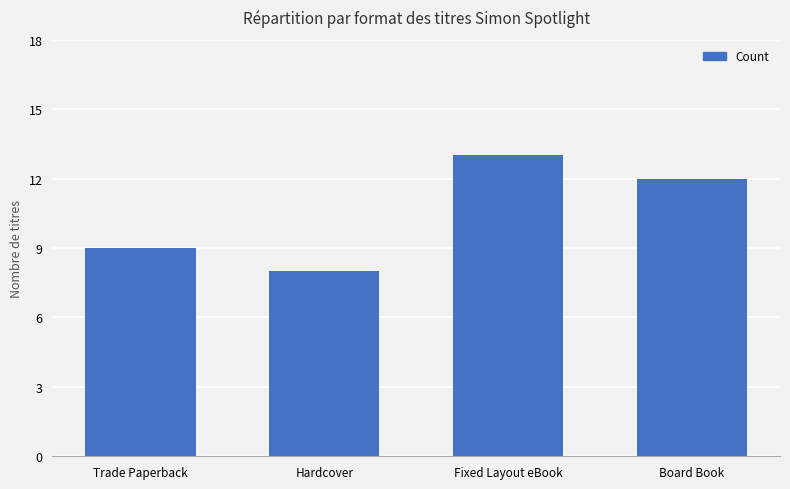

Rank the categories by value from highest to lowest.

Fixed Layout eBook, Board Book, Trade Paperback, Hardcover